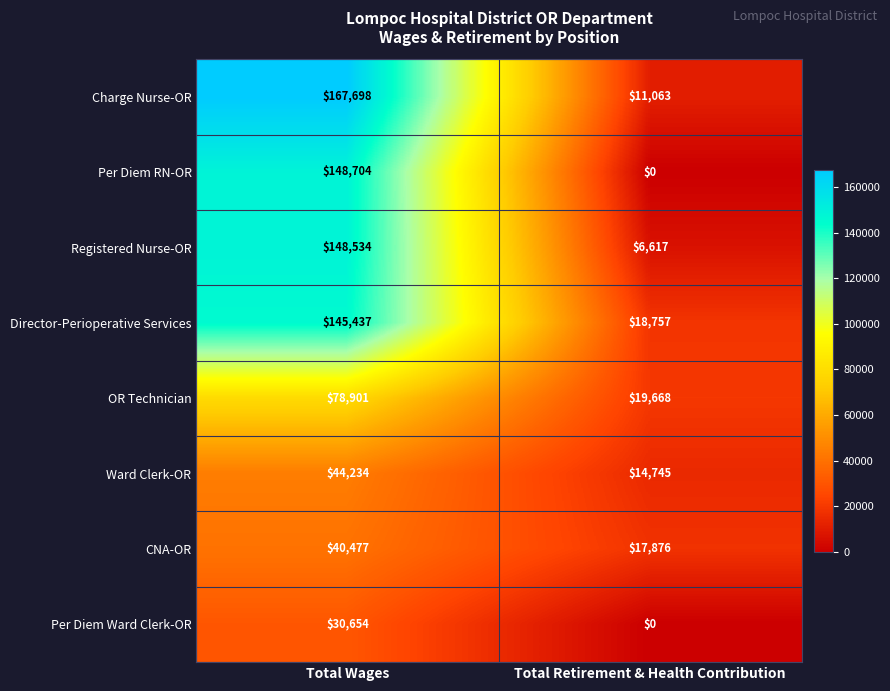

How many distinct data groups are displayed?

8